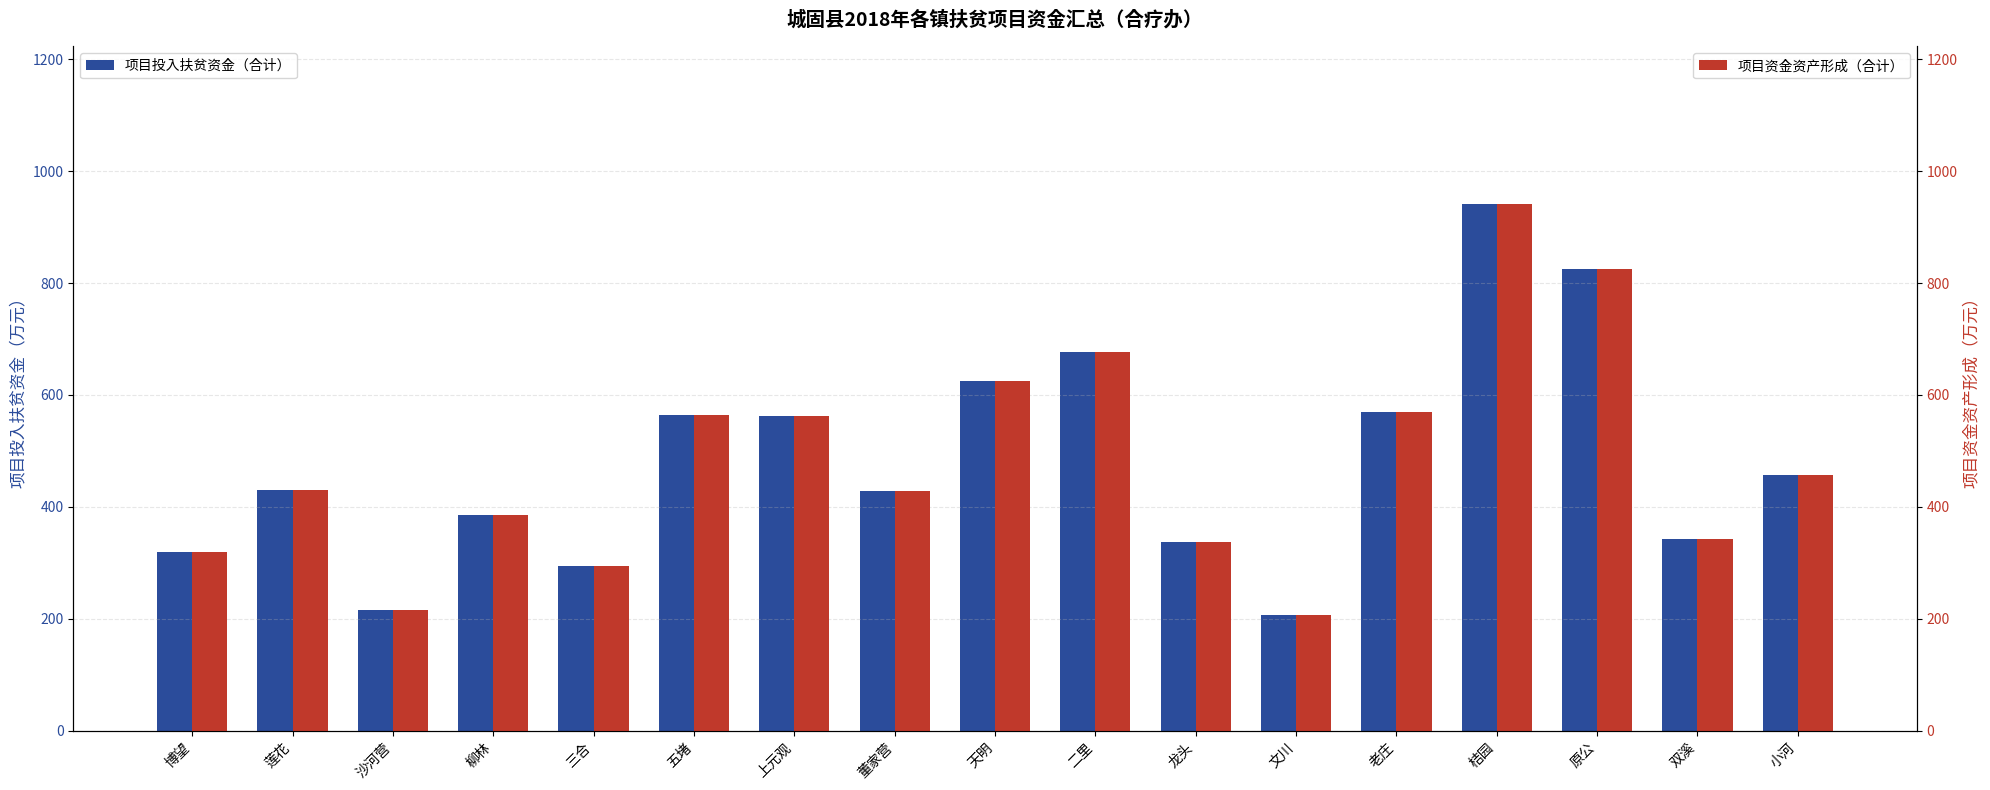

Which has a higher value, 莲花 or 小河?

小河